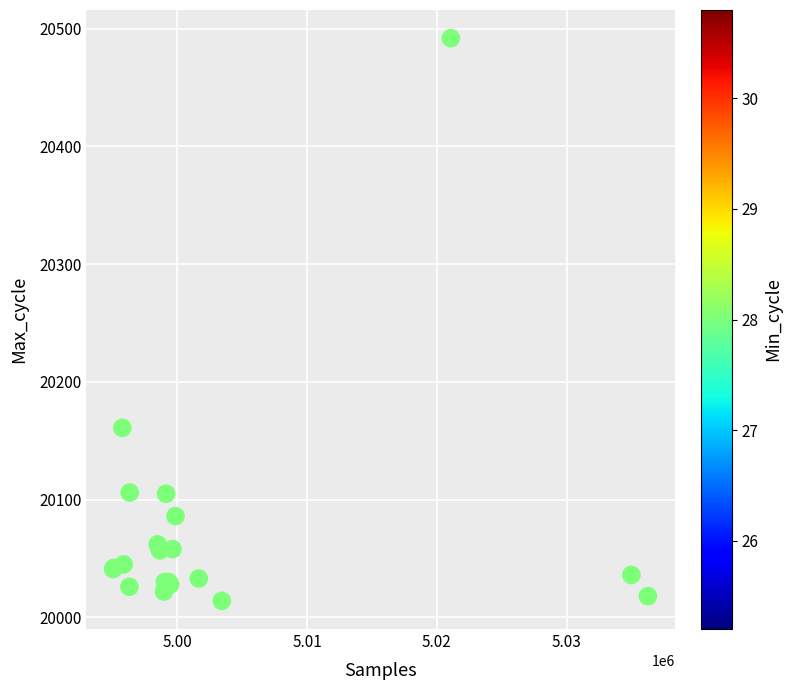

What Y value in the scatter plot is closest to 20253?

20161